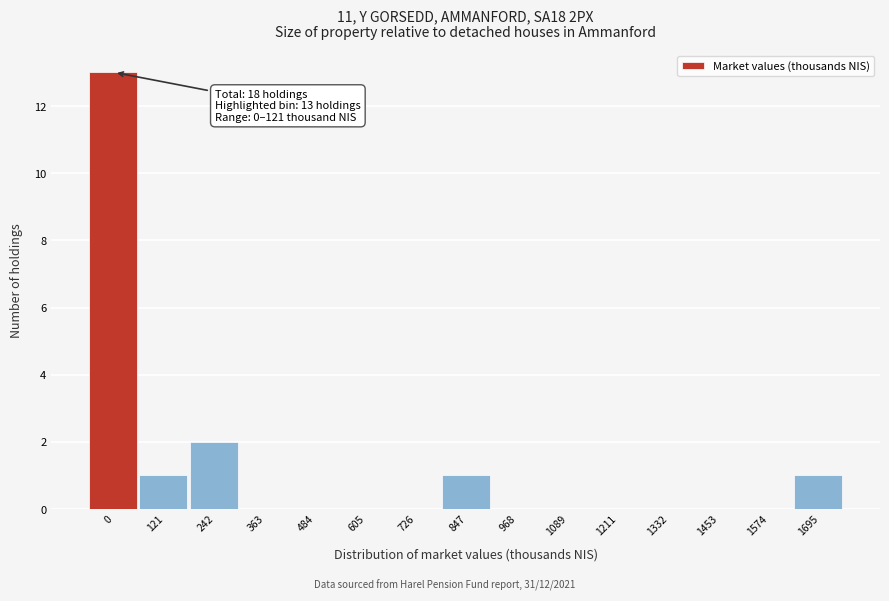

Reading left to right, extract all data points from this chart.

0=13	121=1	242=2	363=0	484=0	605=0	726=0	847=1	968=0	1089=0	1211=0	1332=0	1453=0	1574=0	1695=1